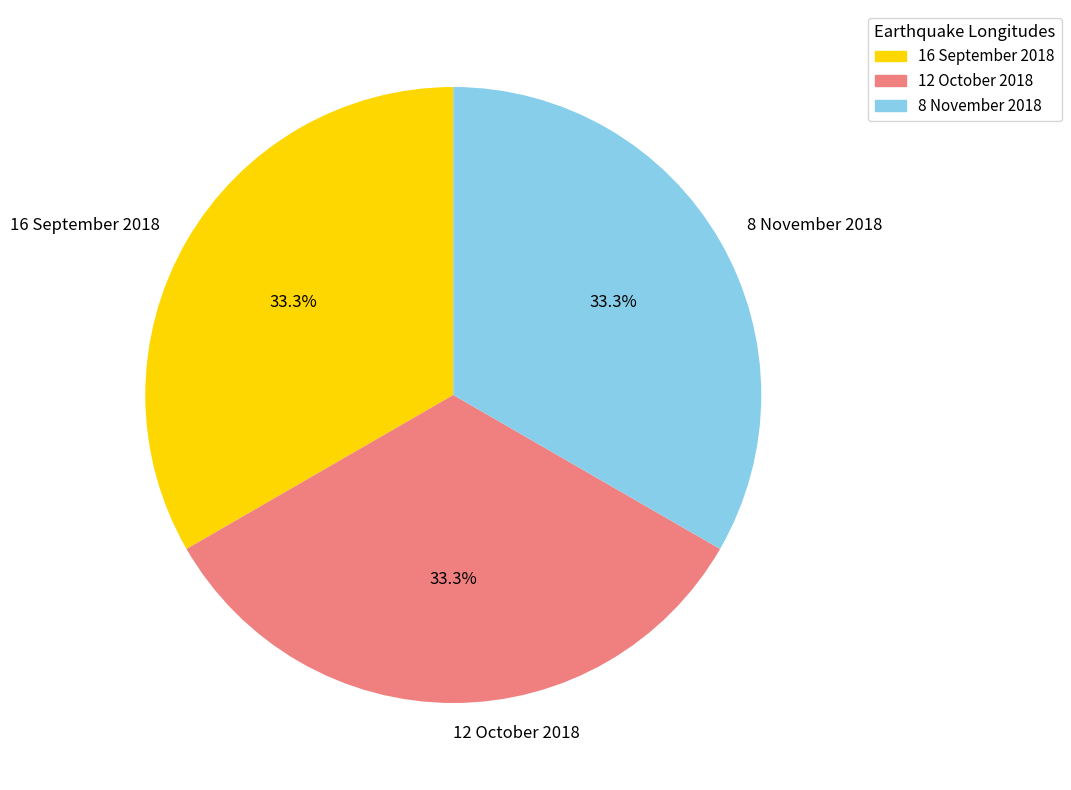

How many slices are in this pie chart?

3